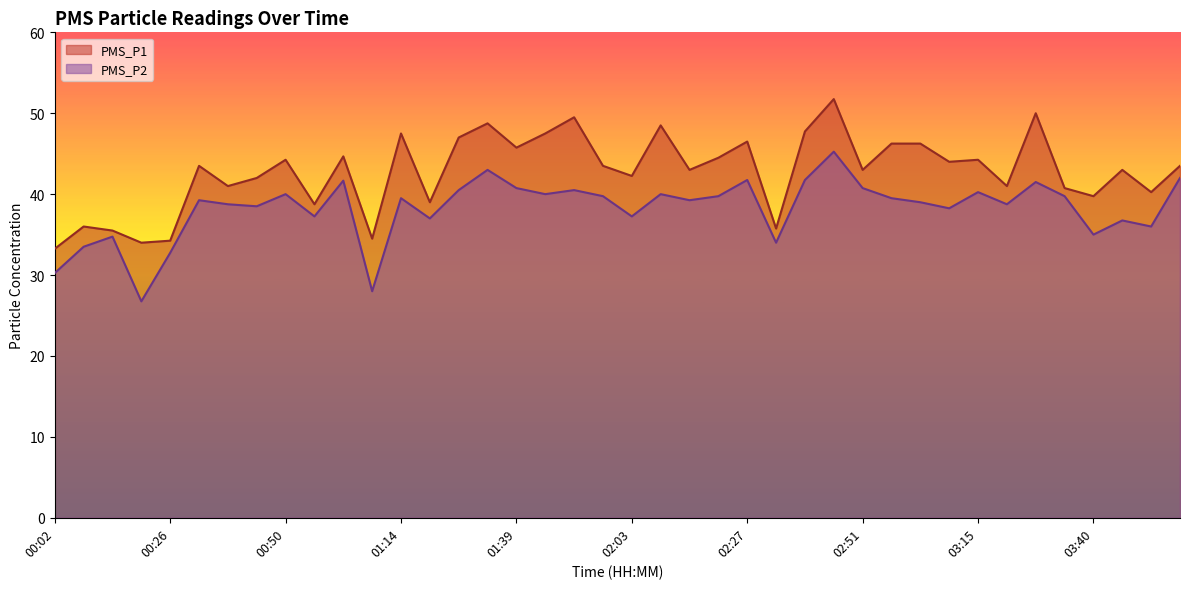

What is the difference between the highest and lowest values at 01:57?

3.8